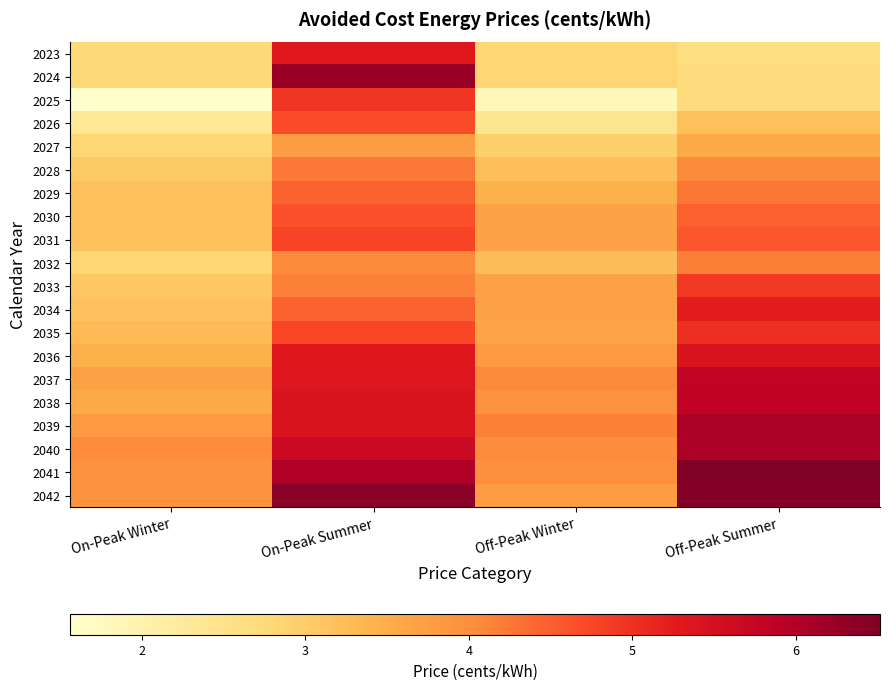

Reading left to right, transcribe all the data shown in this chart.

2023: On-Peak Winter=2.8	On-Peak Summer=5.3	Off-Peak Winter=2.8	Off-Peak Summer=2.6
2024: On-Peak Winter=2.8	On-Peak Summer=6.2	Off-Peak Winter=2.8	Off-Peak Summer=2.7
2025: On-Peak Winter=1.6	On-Peak Summer=4.9	Off-Peak Winter=1.8	Off-Peak Summer=2.7
2026: On-Peak Winter=2.3	On-Peak Summer=4.7	Off-Peak Winter=2.4	Off-Peak Summer=3.2
2027: On-Peak Winter=2.8	On-Peak Summer=3.8	Off-Peak Winter=2.9	Off-Peak Summer=3.5
2028: On-Peak Winter=3.0	On-Peak Summer=4.2	Off-Peak Winter=3.2	Off-Peak Summer=4.0
2029: On-Peak Winter=3.2	On-Peak Summer=4.5	Off-Peak Winter=3.4	Off-Peak Summer=4.3
2030: On-Peak Winter=3.2	On-Peak Summer=4.6	Off-Peak Winter=3.7	Off-Peak Summer=4.5
2031: On-Peak Winter=3.2	On-Peak Summer=4.8	Off-Peak Winter=3.7	Off-Peak Summer=4.6
2032: On-Peak Winter=2.8	On-Peak Summer=4.1	Off-Peak Winter=3.2	Off-Peak Summer=4.2
2033: On-Peak Winter=3.1	On-Peak Summer=4.2	Off-Peak Winter=3.7	Off-Peak Summer=4.9
2034: On-Peak Winter=3.1	On-Peak Summer=4.5	Off-Peak Winter=3.7	Off-Peak Summer=5.2
2035: On-Peak Winter=3.3	On-Peak Summer=4.7	Off-Peak Winter=3.6	Off-Peak Summer=5.0
2036: On-Peak Winter=3.4	On-Peak Summer=5.3	Off-Peak Winter=3.8	Off-Peak Summer=5.4
2037: On-Peak Winter=3.7	On-Peak Summer=5.4	Off-Peak Winter=4.1	Off-Peak Summer=5.8
2038: On-Peak Winter=3.5	On-Peak Summer=5.4	Off-Peak Winter=4.0	Off-Peak Summer=5.8
2039: On-Peak Winter=3.8	On-Peak Summer=5.4	Off-Peak Winter=4.2	Off-Peak Summer=6.0
2040: On-Peak Winter=4.0	On-Peak Summer=5.7	Off-Peak Winter=4.0	Off-Peak Summer=6.0
2041: On-Peak Winter=3.9	On-Peak Summer=6.0	Off-Peak Winter=4.0	Off-Peak Summer=6.5
2042: On-Peak Winter=3.9	On-Peak Summer=6.4	Off-Peak Winter=3.8	Off-Peak Summer=6.5